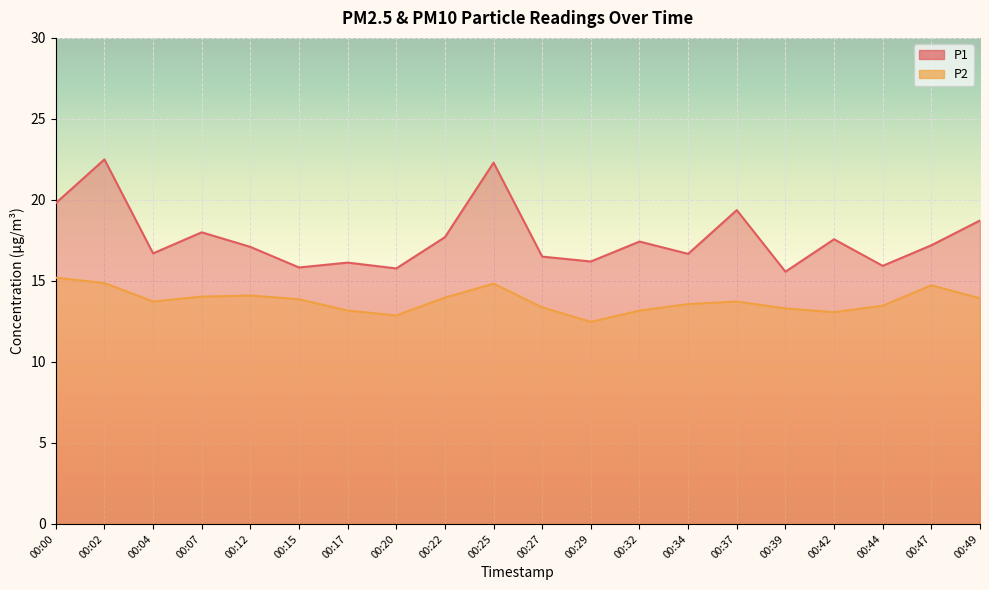

Where does the P1 series first go above 17?

00:00